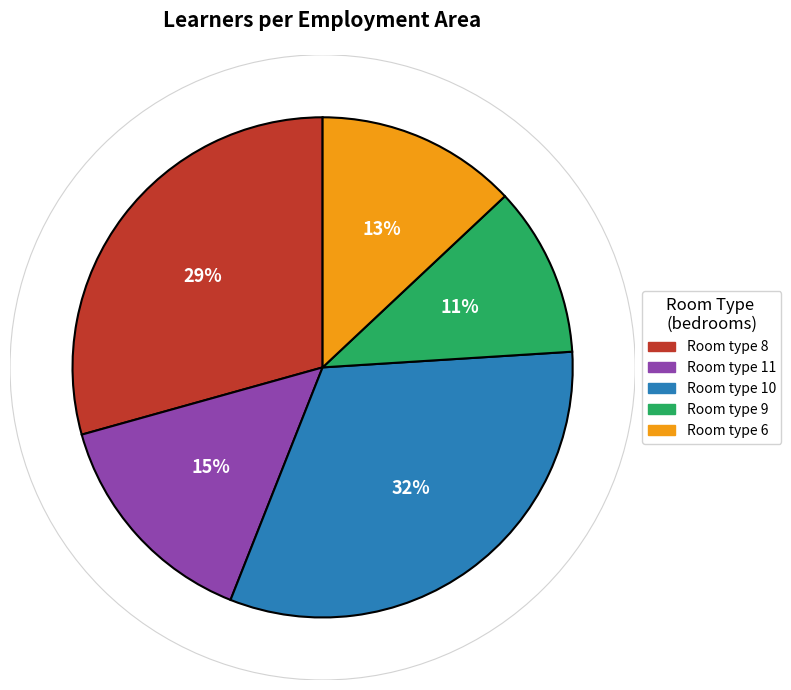

To the nearest percent, what is the difference between the largest and smallest slice percentages?

21%